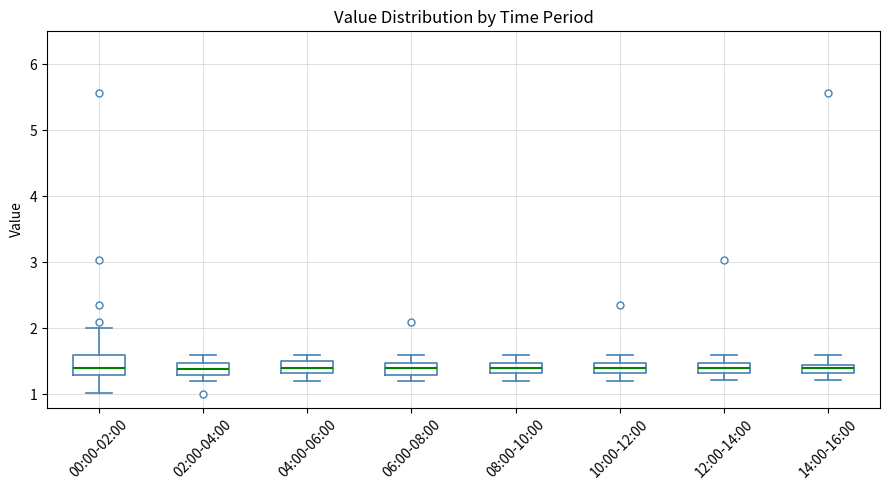

Where does the lower whisker of the box for 12:00-14:00 end on the y-axis? The values are not printed on the chart, so give them approximately, as read against the axis.

1.2